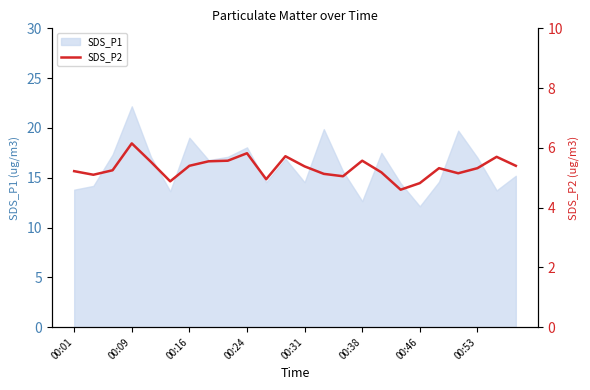

What is the lowest value of the SDS_P1 series?

12.1